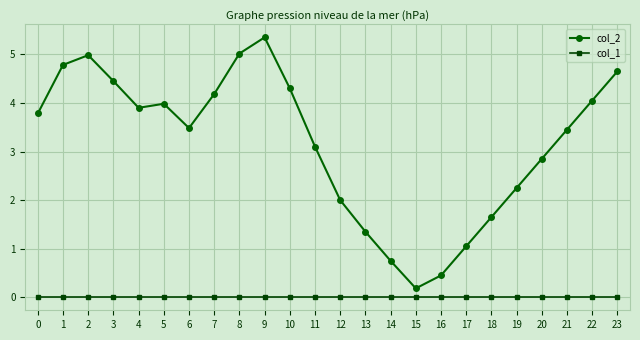

Which series has the largest range (max minus min)?

col_2